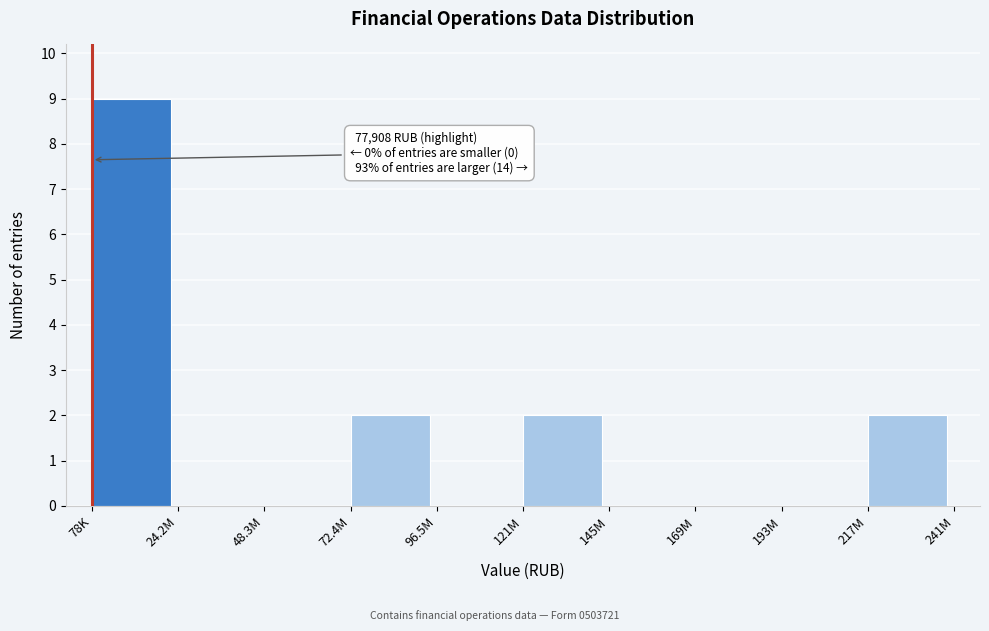

Reading left to right, list all the values displayed in this chart.

78K=9	24.2M=0	48.3M=0	72.4M=2	96.5M=0	121M=2	145M=0	169M=0	193M=0	217M=2